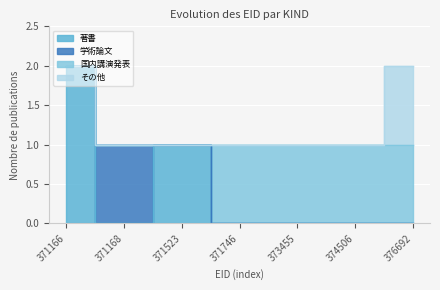

At which label is 国内講演発表 closest to 0?

371166